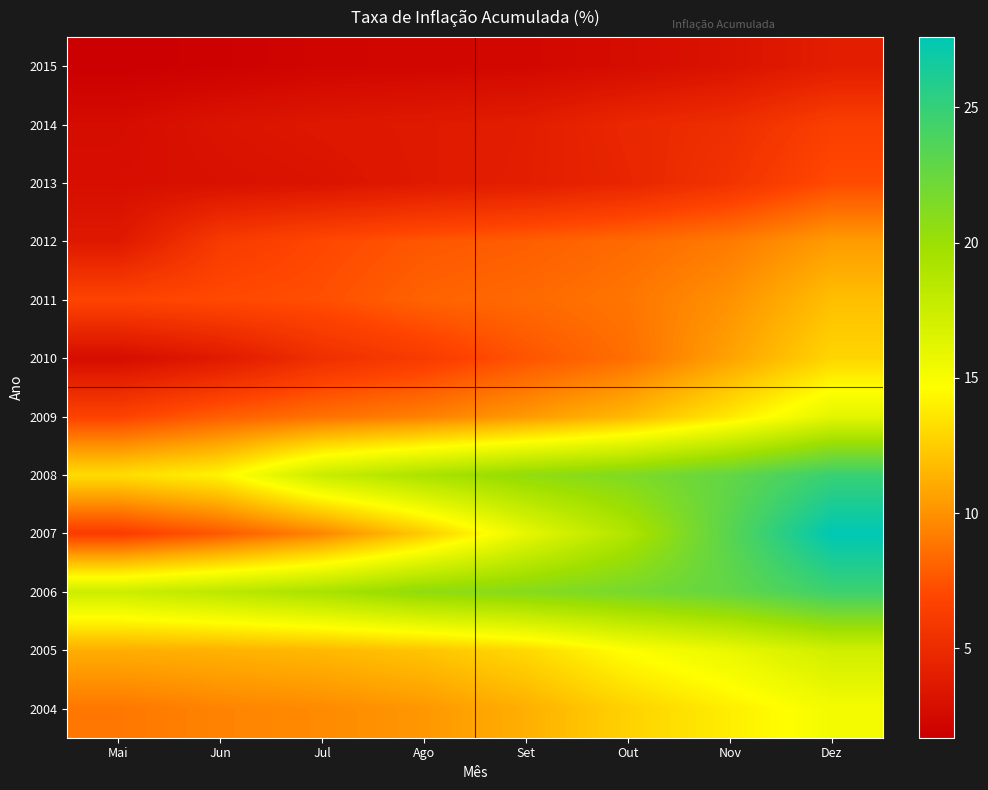

Reading left to right, transcribe all the data shown in this chart.

2015: Mai=1.7	Jun=1.9	Jul=2.2	Ago=2.3	Set=2.4	Out=2.7	Nov=3.2	Dez=4.0
2014: Mai=2.6	Jun=3.2	Jul=3.5	Ago=3.7	Set=3.9	Out=4.7	Nov=5.2	Dez=6.4
2013: Mai=2.8	Jun=3.0	Jul=3.2	Ago=3.7	Set=4.0	Out=4.6	Nov=5.6	Dez=7.1
2012: Mai=3.6	Jun=6.1	Jul=7.0	Ago=7.6	Set=7.9	Out=8.4	Nov=9.1	Dez=10.4
2011: Mai=6.8	Jun=7.1	Jul=7.3	Ago=8.1	Set=8.4	Out=8.9	Nov=10.0	Dez=11.9
2010: Mai=2.7	Jun=3.7	Jul=5.3	Ago=6.2	Set=7.5	Out=8.6	Nov=10.7	Dez=12.9
2009: Mai=6.7	Jun=7.9	Jul=8.7	Ago=9.3	Set=10.3	Out=11.6	Nov=13.7	Dez=16.1
2008: Mai=13.2	Jun=14.2	Jul=17.6	Ago=19.2	Set=20.5	Out=21.4	Nov=22.8	Dez=24.8
2007: Mai=6.3	Jun=7.7	Jul=9.5	Ago=12.4	Set=15.9	Out=18.9	Nov=23.3	Dez=27.6
2006: Mai=17.4	Jun=18.3	Jul=19.3	Ago=20.6	Set=21.1	Out=21.8	Nov=22.8	Dez=24.6
2005: Mai=11.1	Jun=11.3	Jul=11.6	Ago=12.1	Set=13.0	Out=14.7	Nov=15.8	Dez=17.2
2004: Mai=8.9	Jun=9.4	Jul=9.7	Ago=10.2	Set=11.2	Out=12.7	Nov=13.9	Dez=15.2